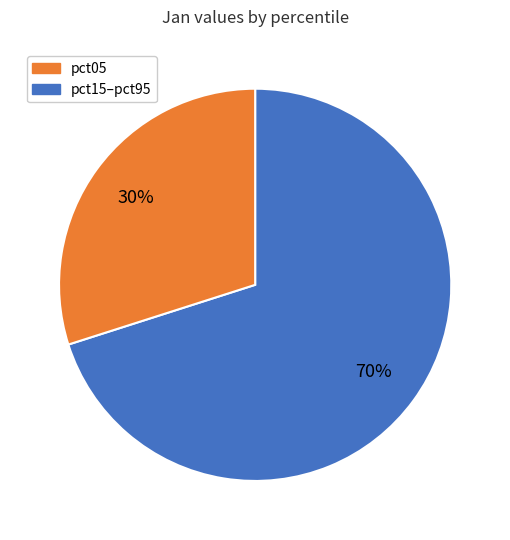

Is there a majority slice in this chart?

Yes